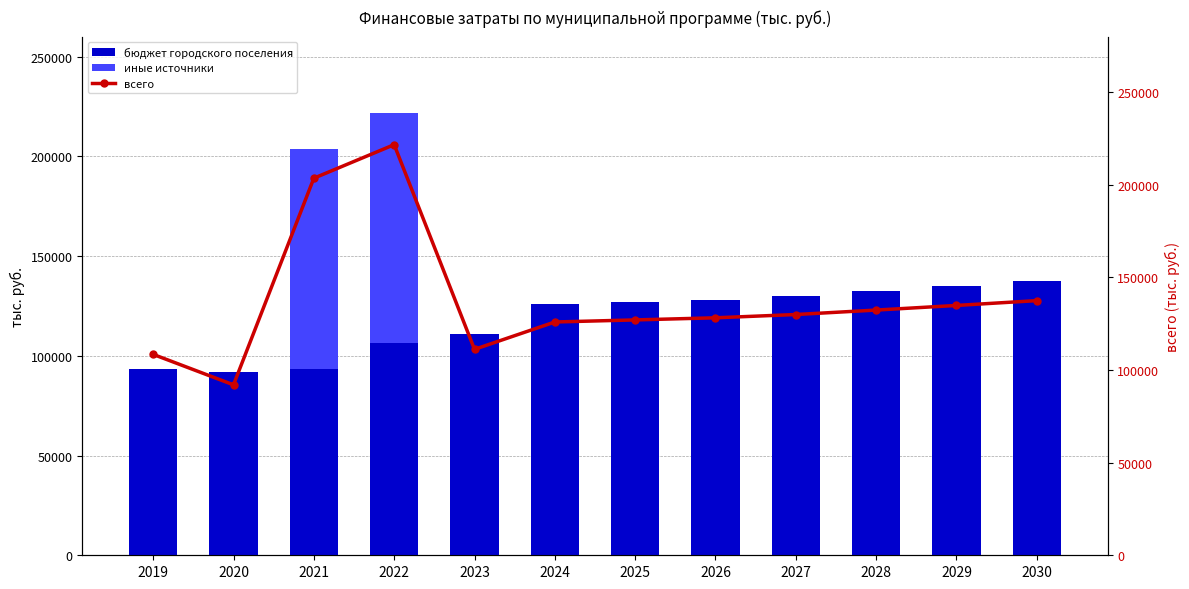

What is the minimum value for всего?

92013.5